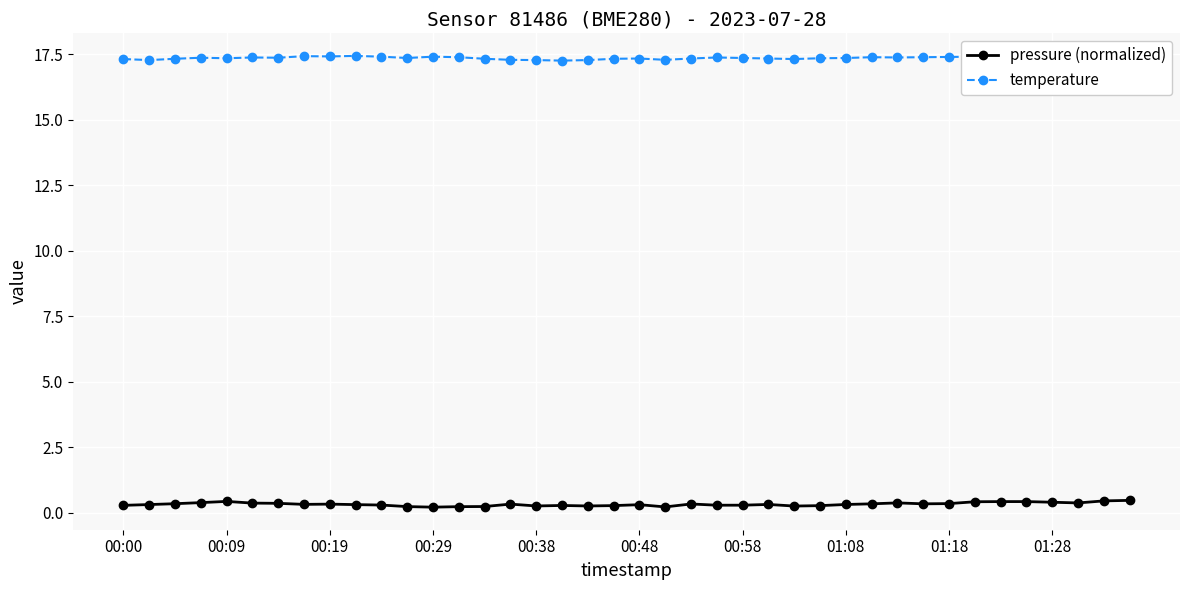

What is the highest value of the pressure (normalized) series?

0.5